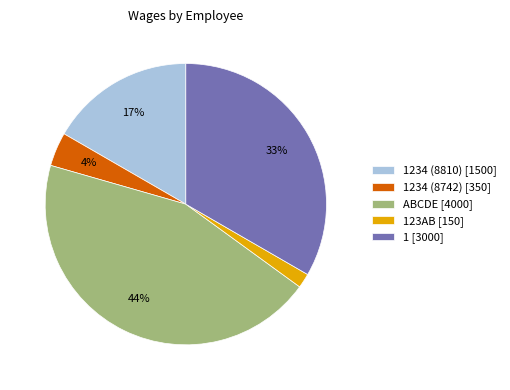

Rank the categories by value from lowest to highest.

123AB [150], 1234 (8742) [350], 1234 (8810) [1500], 1 [3000], ABCDE [4000]